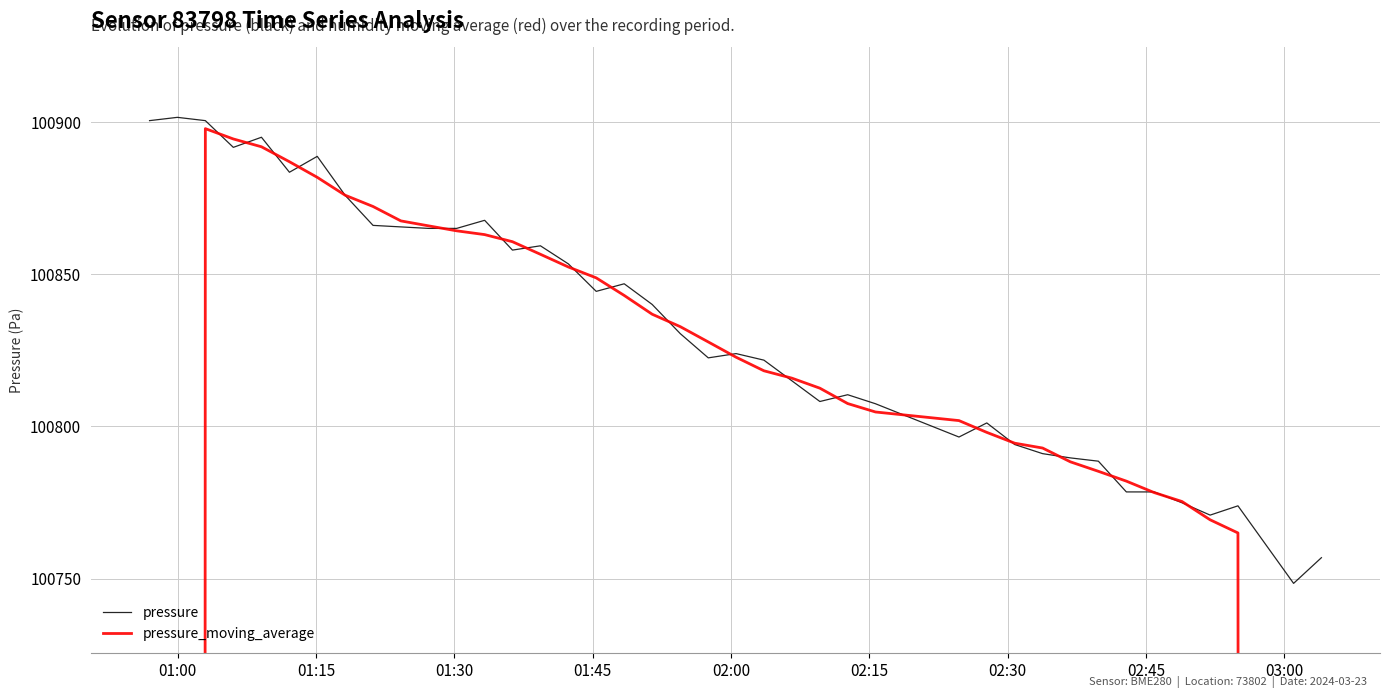

What is the lowest value of the pressure series?

100748.4